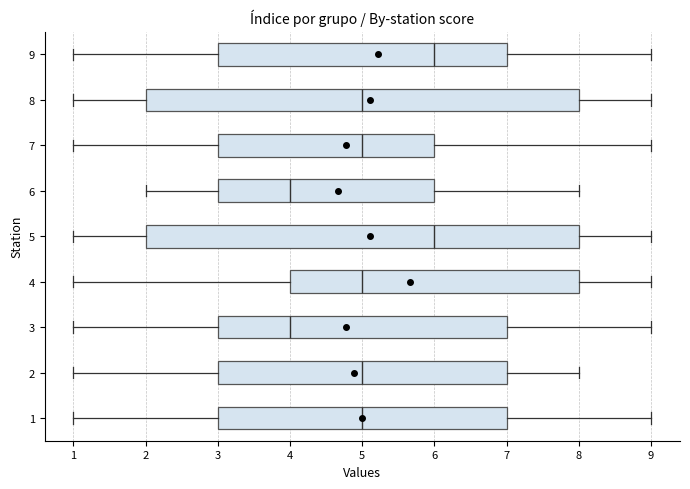

Reading bottom to top, transcribe this box plot: for each box, give where its median line is, the range the box spans, and where its two whiskers end, as read against the x-axis. The values are not printed on the chart, so give them approximately, as read against the axis.

1: median 5, box 3 to 7, whiskers 1 to 9
2: median 5, box 3 to 7, whiskers 1 to 8
3: median 4, box 3 to 7, whiskers 1 to 9
4: median 5, box 4 to 8, whiskers 1 to 9
5: median 6, box 2 to 8, whiskers 1 to 9
6: median 4, box 3 to 6, whiskers 2 to 8
7: median 5, box 3 to 6, whiskers 1 to 9
8: median 5, box 2 to 8, whiskers 1 to 9
9: median 6, box 3 to 7, whiskers 1 to 9